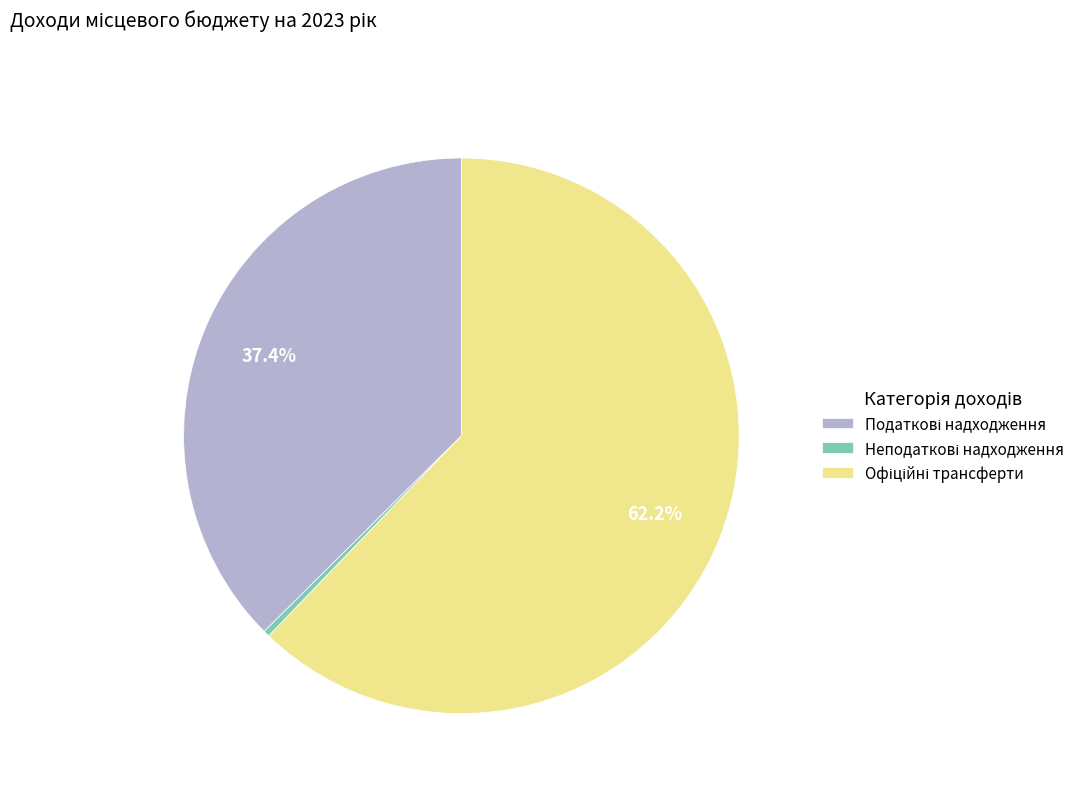

Does any single category account for the majority?

Yes